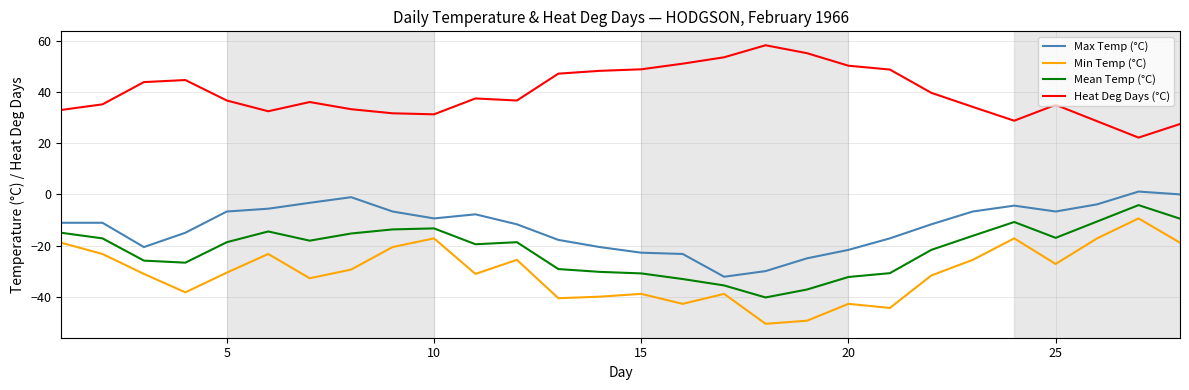

What is the average value of the Heat Deg Days (°C) series?

39.7